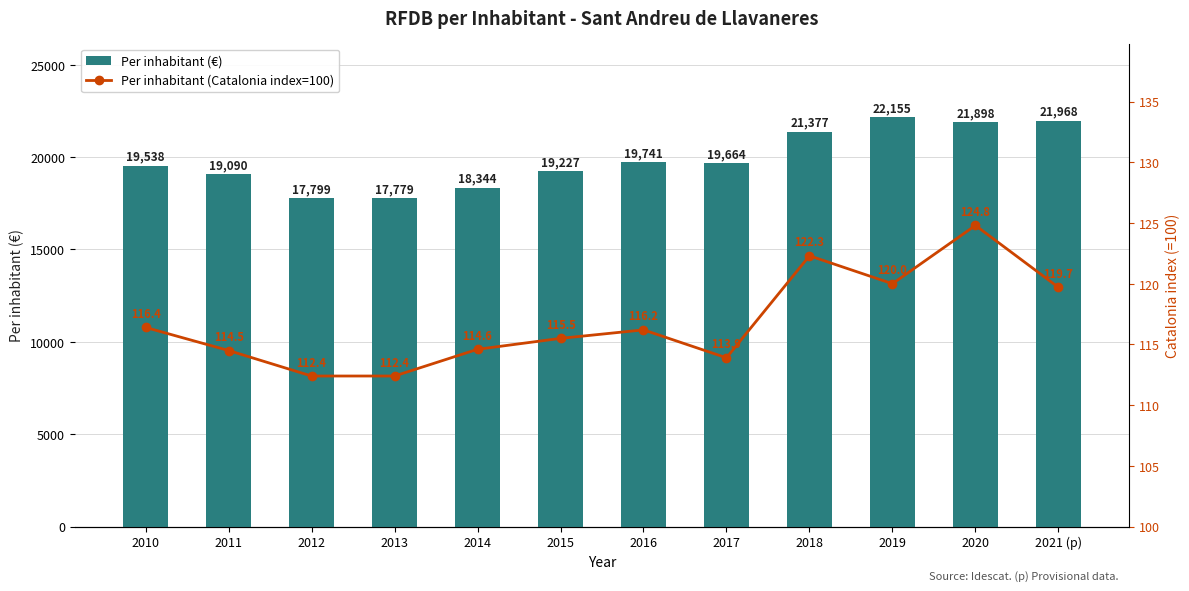

True or false: Per inhabitant (Catalonia index=100) has a value of 192.2 at 2013.

False